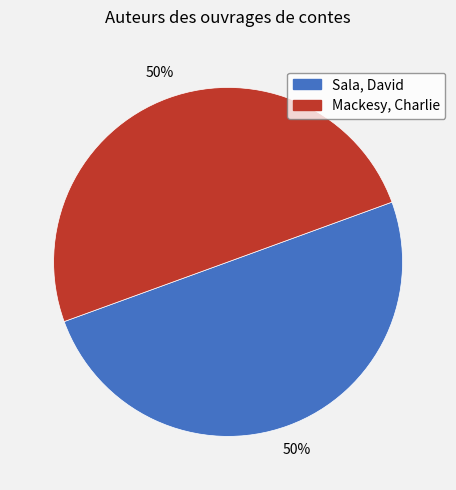

To the nearest percent, what portion does Sala, David represent?

50%